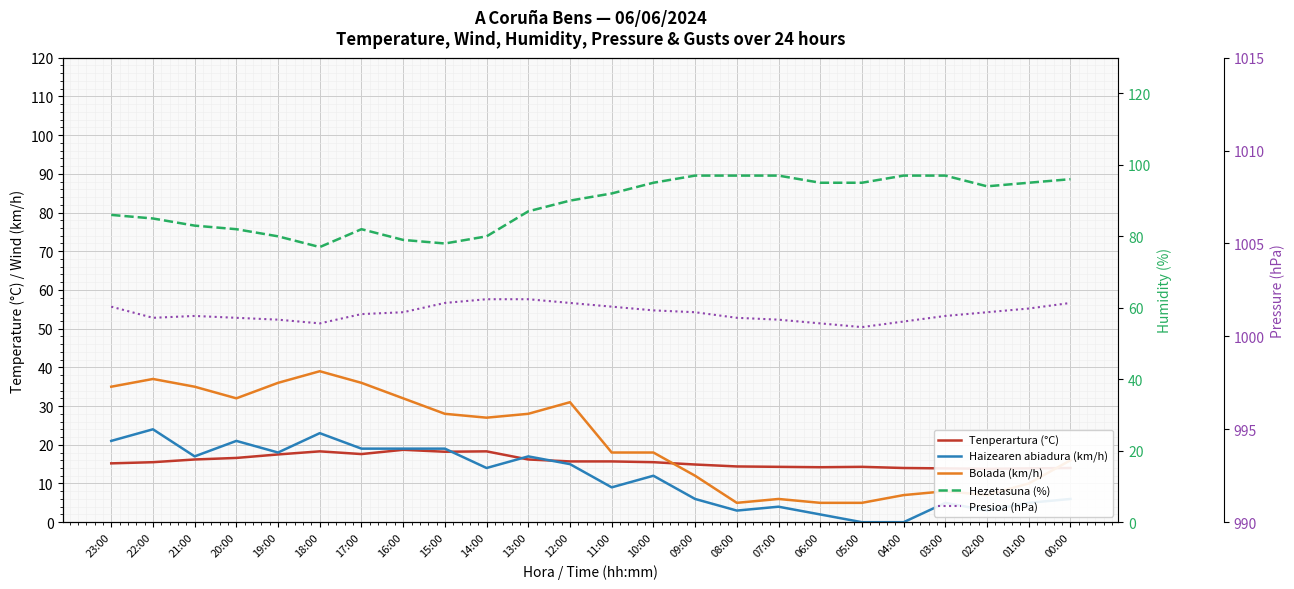

What is the spread (max minus min) of values at 13:00?

985.8